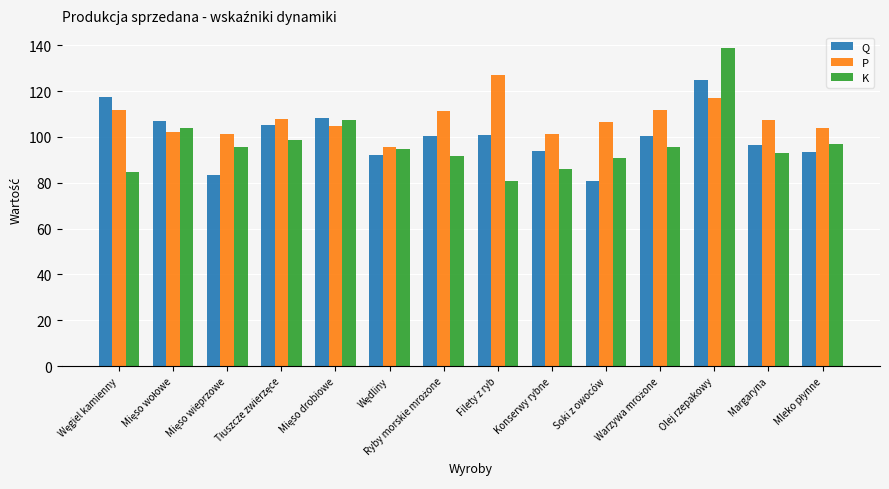

What is the difference between the maximum and minimum values in the K series?

57.9